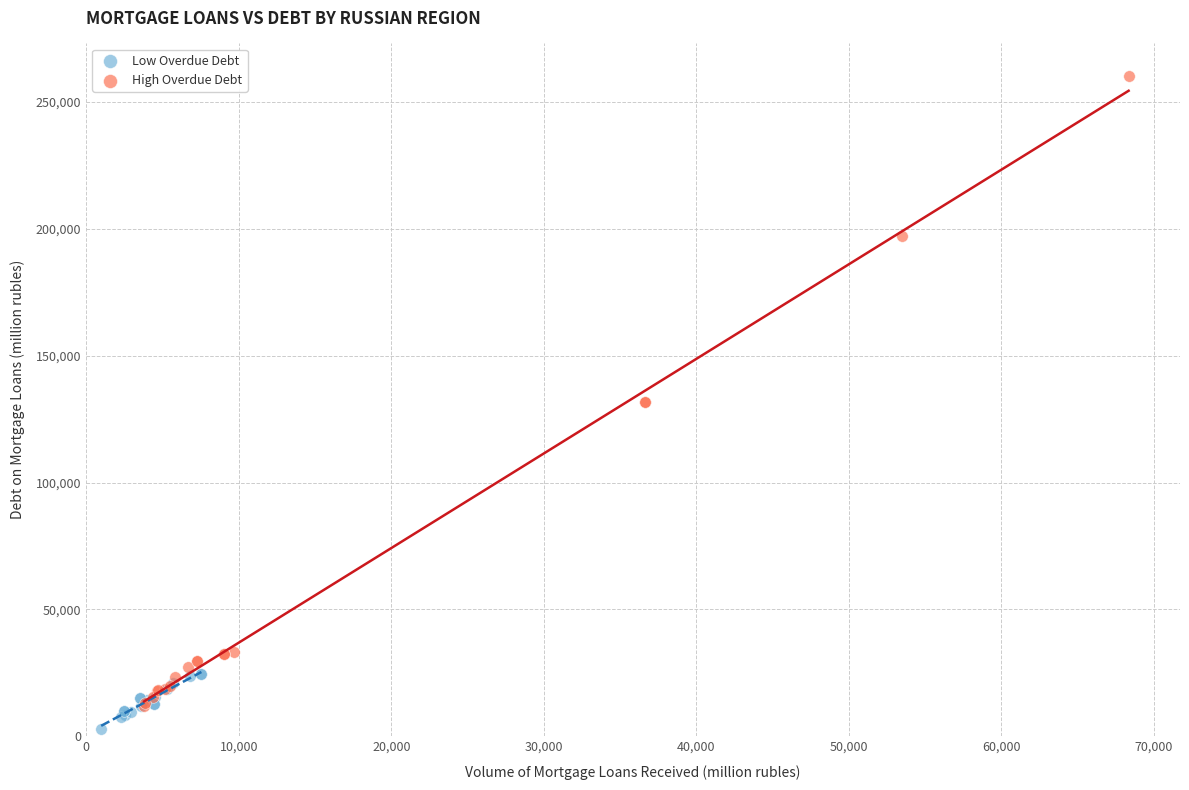

Which series contains the lowest Y value?

Low Overdue Debt